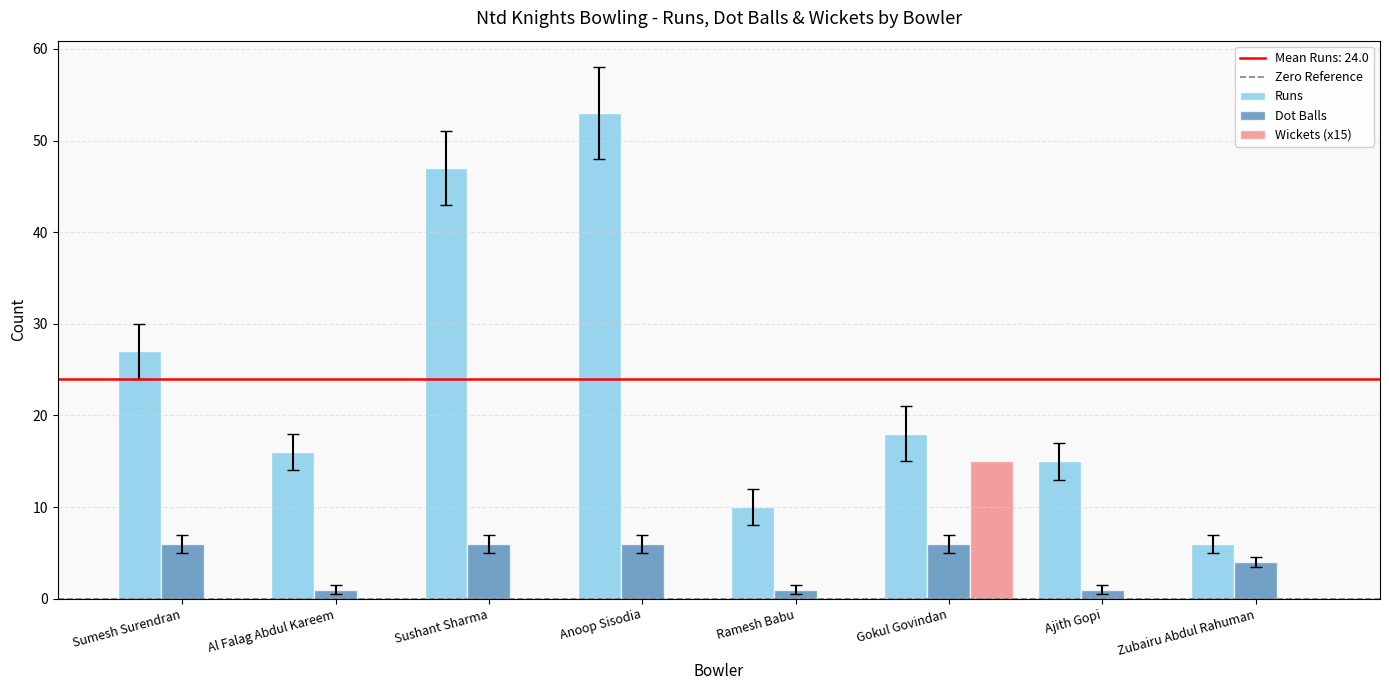

What is the maximum value shown in the chart?

53